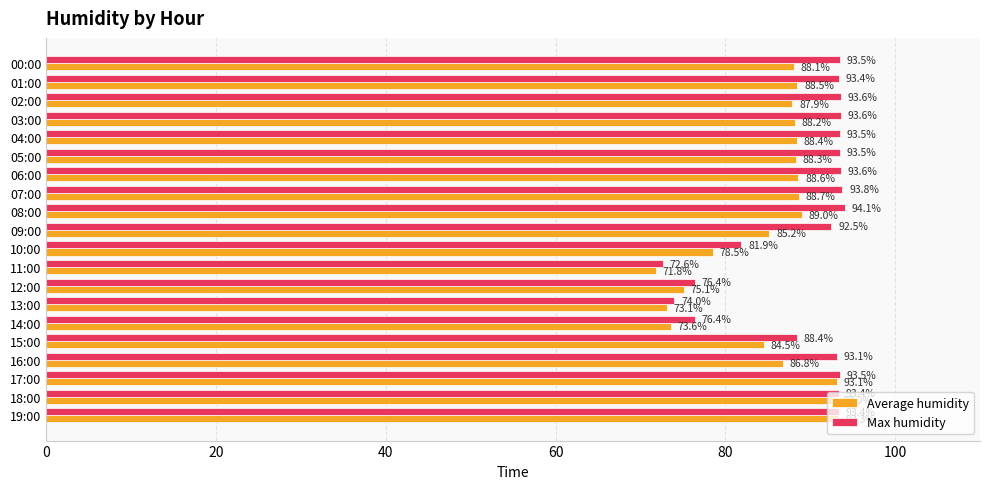

How many values in the Average humidity series exceed 88?

11